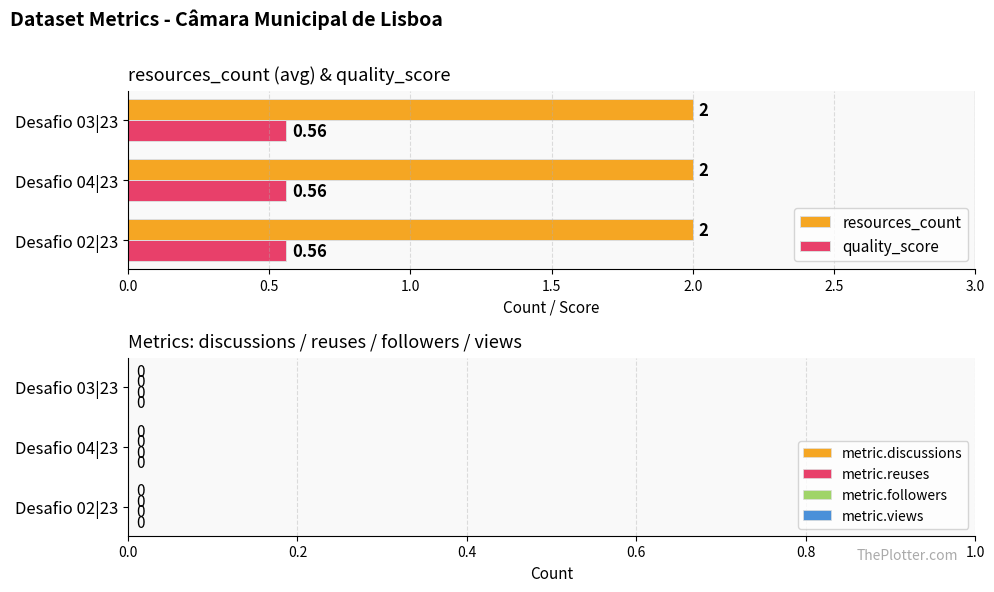

How many distinct data groups are displayed?

2